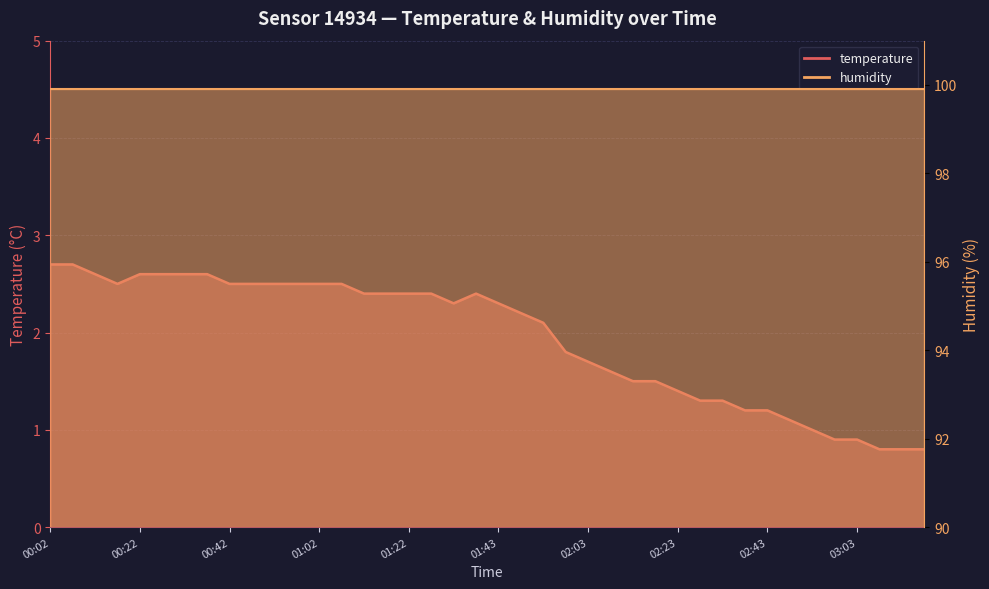

Rank the categories by value from highest to lowest.

00:02, 00:07, 00:12, 00:22, 00:27, 00:32, 00:37, 00:17, 00:42, 00:47, 00:52, 00:57, 01:02, 01:07, 01:12, 01:17, 01:22, 01:27, 01:38, 01:33, 01:43, 01:48, 01:53, 01:58, 02:03, 02:08, 02:13, 02:18, 02:23, 02:28, 02:33, 02:38, 02:43, 02:48, 02:53, 02:58, 03:03, 03:08, 03:13, 03:18